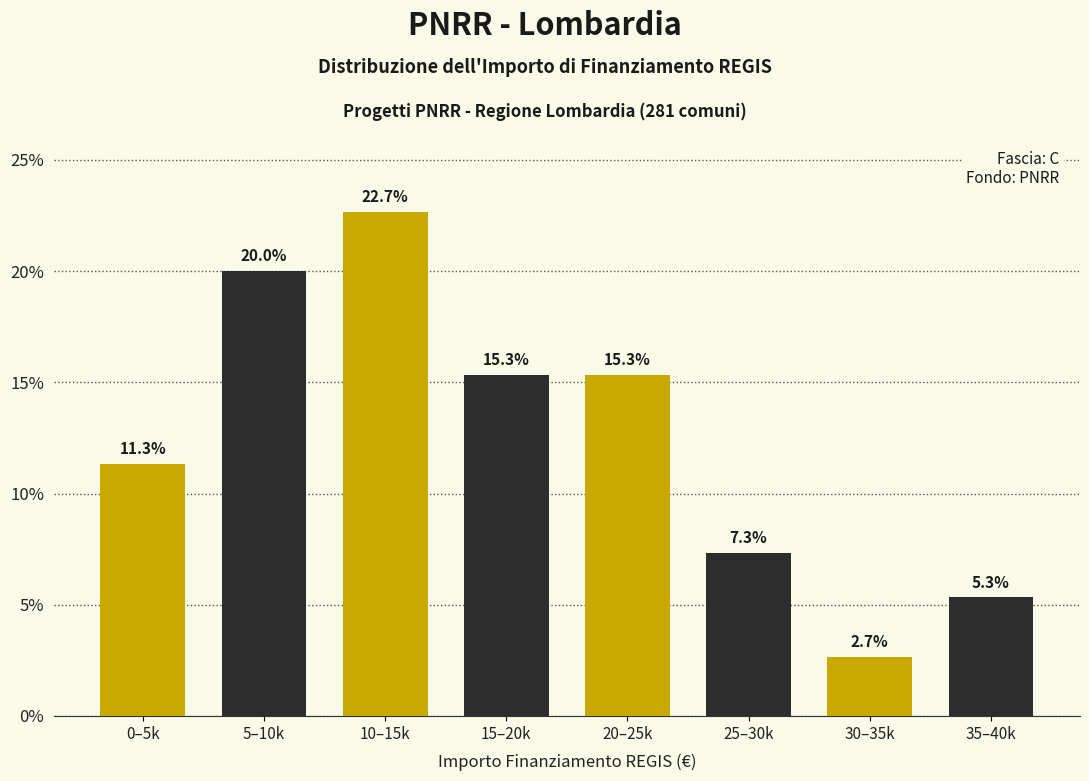

Reading left to right, what are all the values shown in this chart?

11.3	20.0	22.7	15.3	15.3	7.3	2.7	5.3